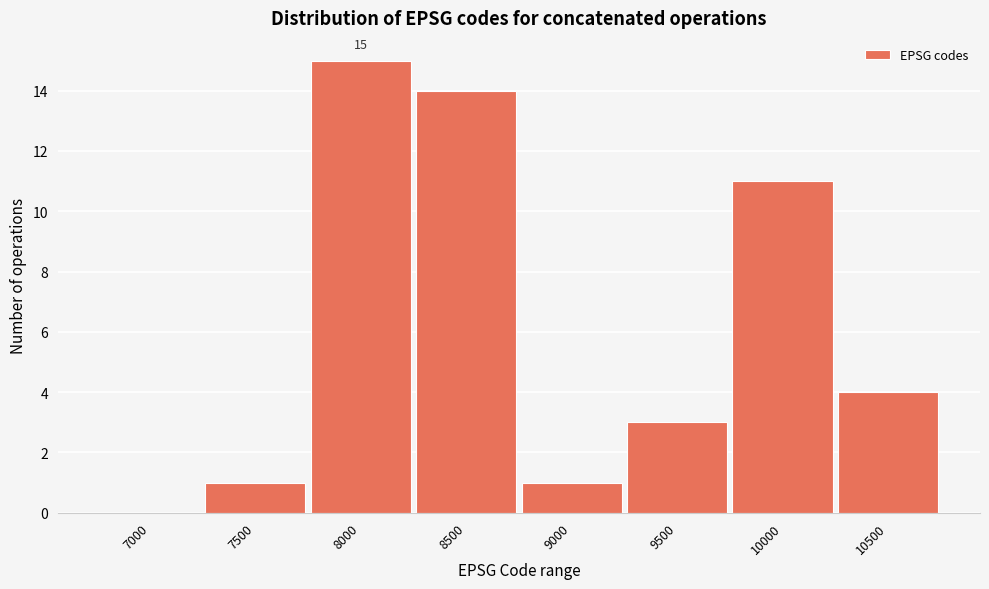

Reading left to right, transcribe all the data shown in this chart.

7000=0	7500=1	8000=15	8500=14	9000=1	9500=3	10000=11	10500=4